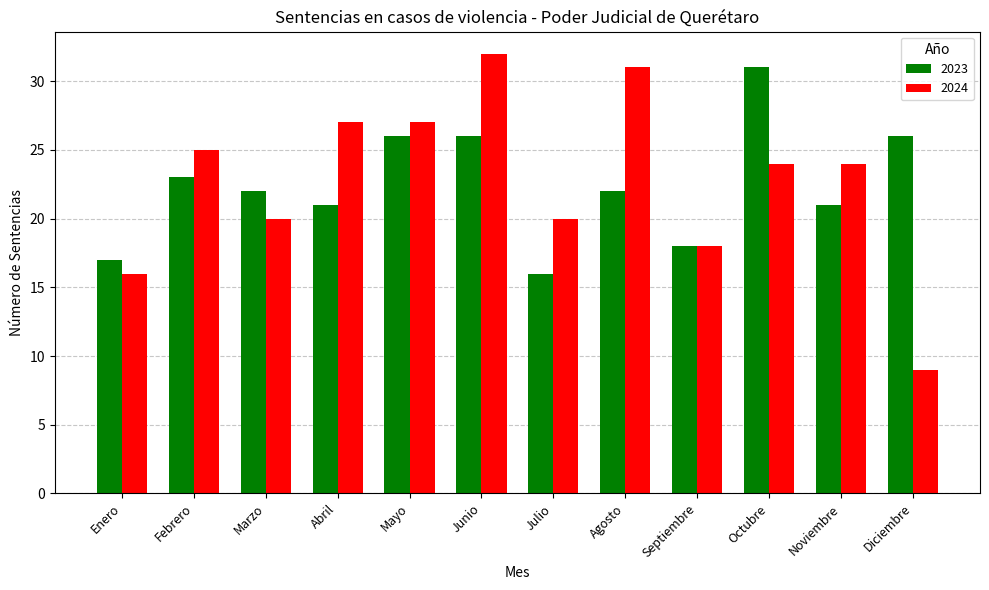

List the series in order of their overall mean, lowest first.

2023, 2024